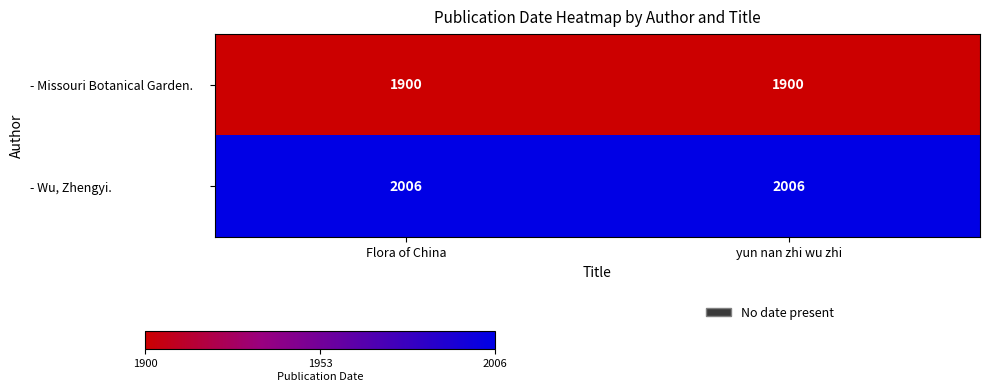

What is the minimum value shown in the chart?

1900